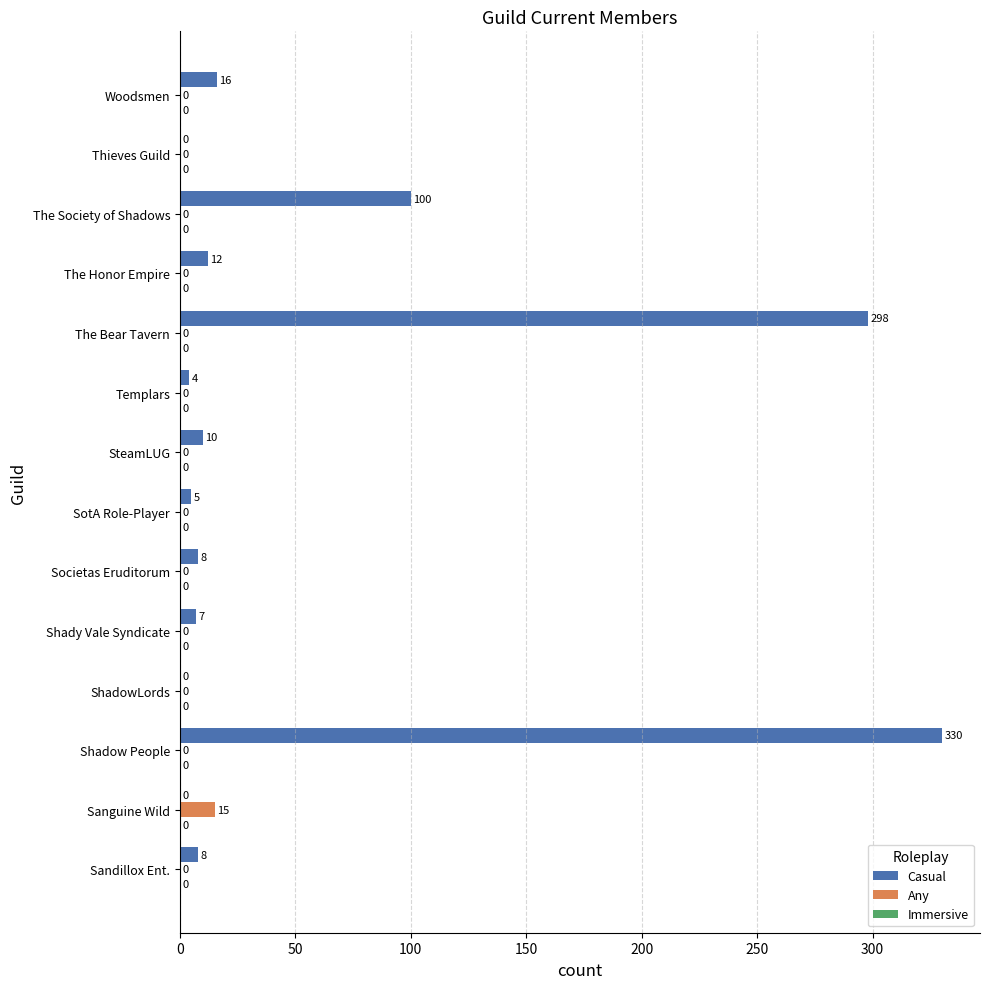

Is it true that Casual equals 198 at Sanguine Wild?

False